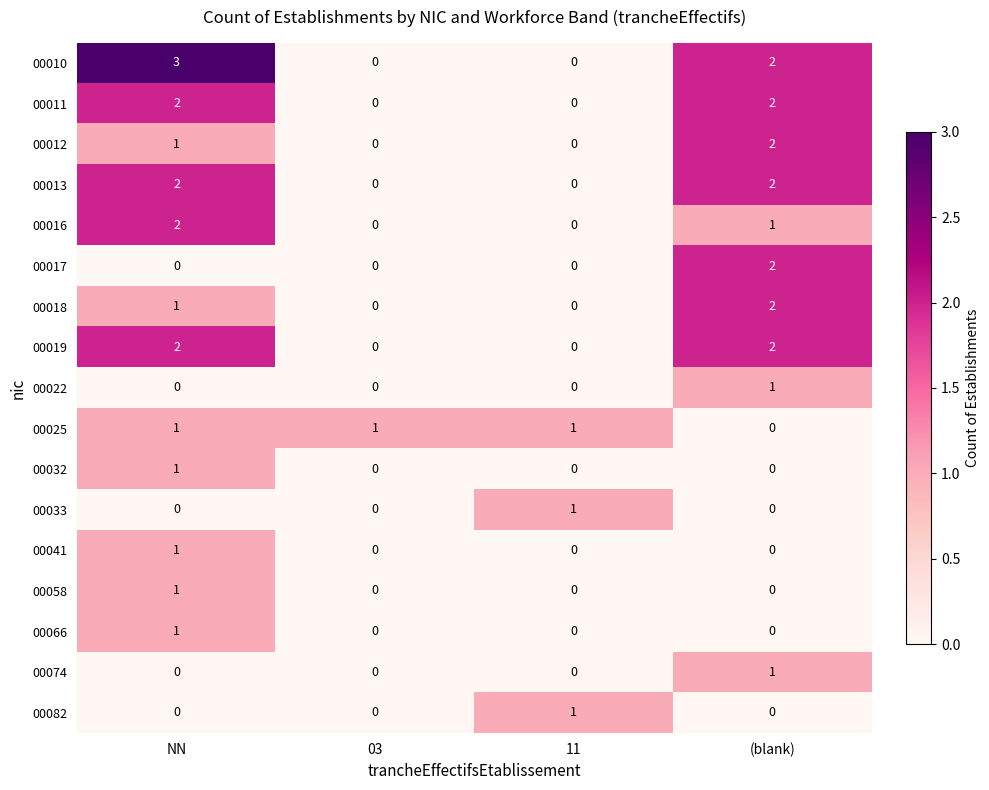

What is the total value across all series at 11?

3